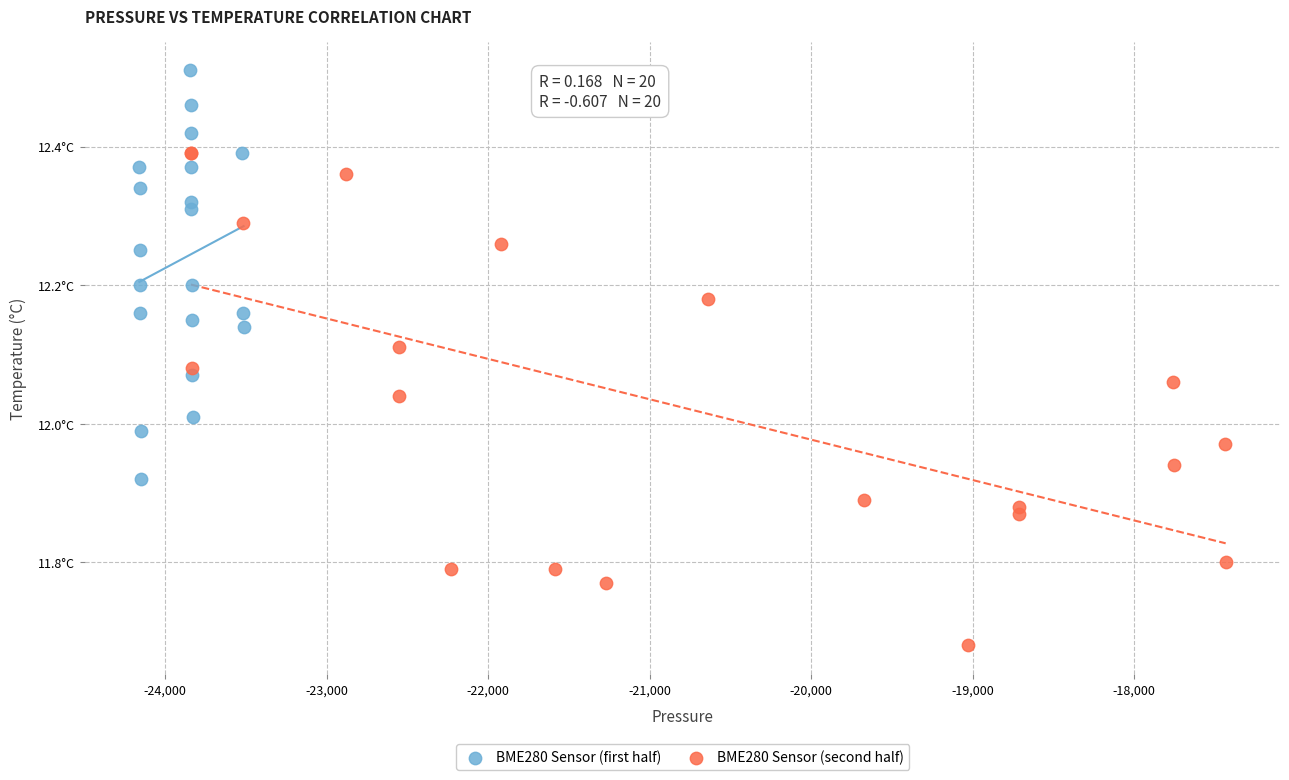

What are all the series names shown in the legend?

BME280 Sensor (first half), BME280 Sensor (second half)